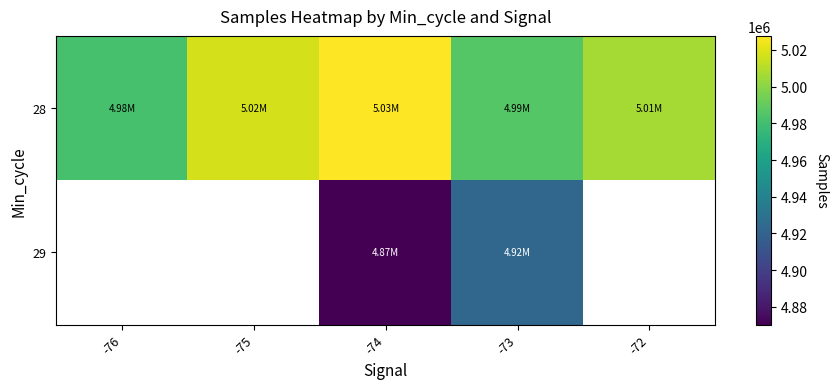

How many positive values does the 29 series have?

2